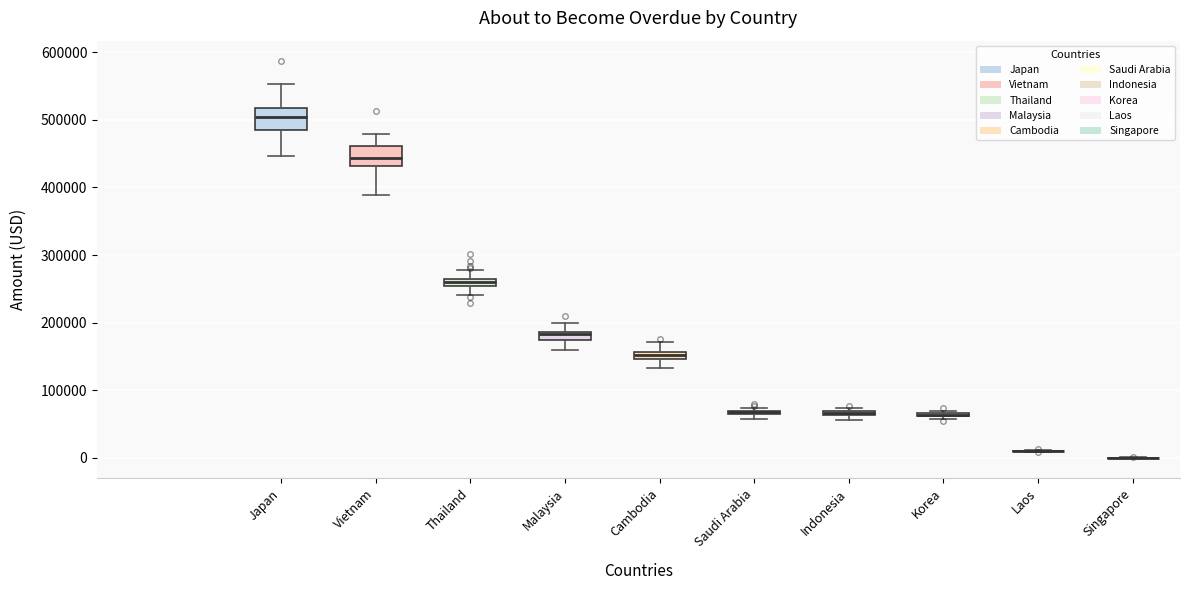

Where is the upper edge of the box for Thailand on the y-axis? The values are not printed on the chart, so give them approximately, as read against the axis.

270000